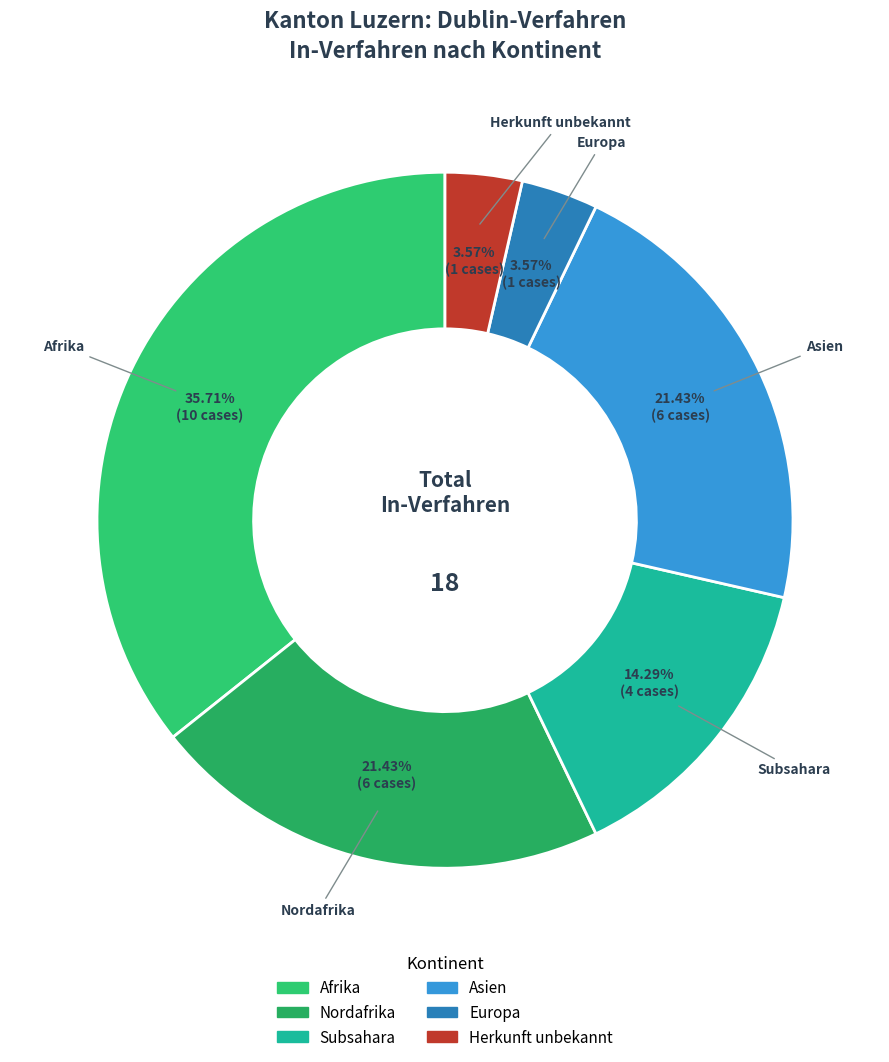

Does any single category account for the majority?

No